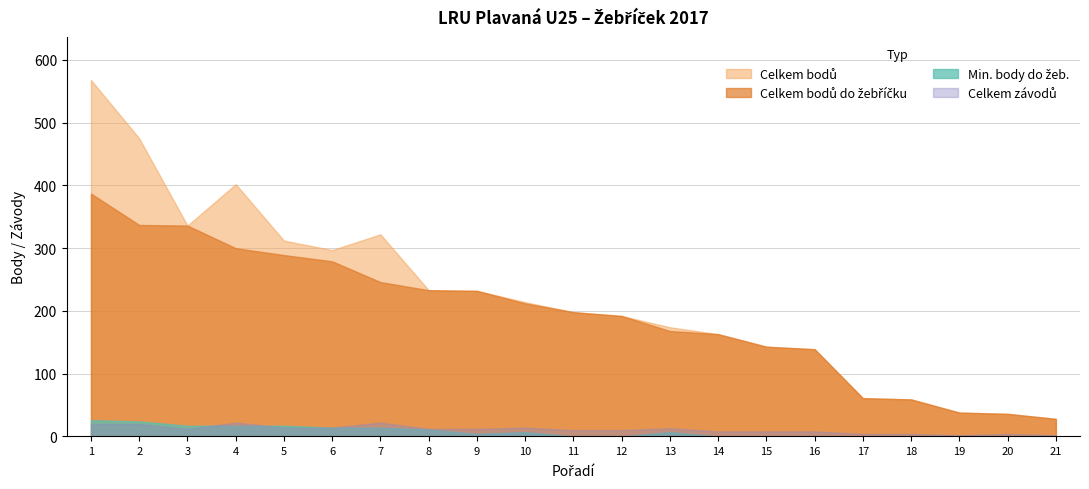

At which category is the sum across all series the highest?

1